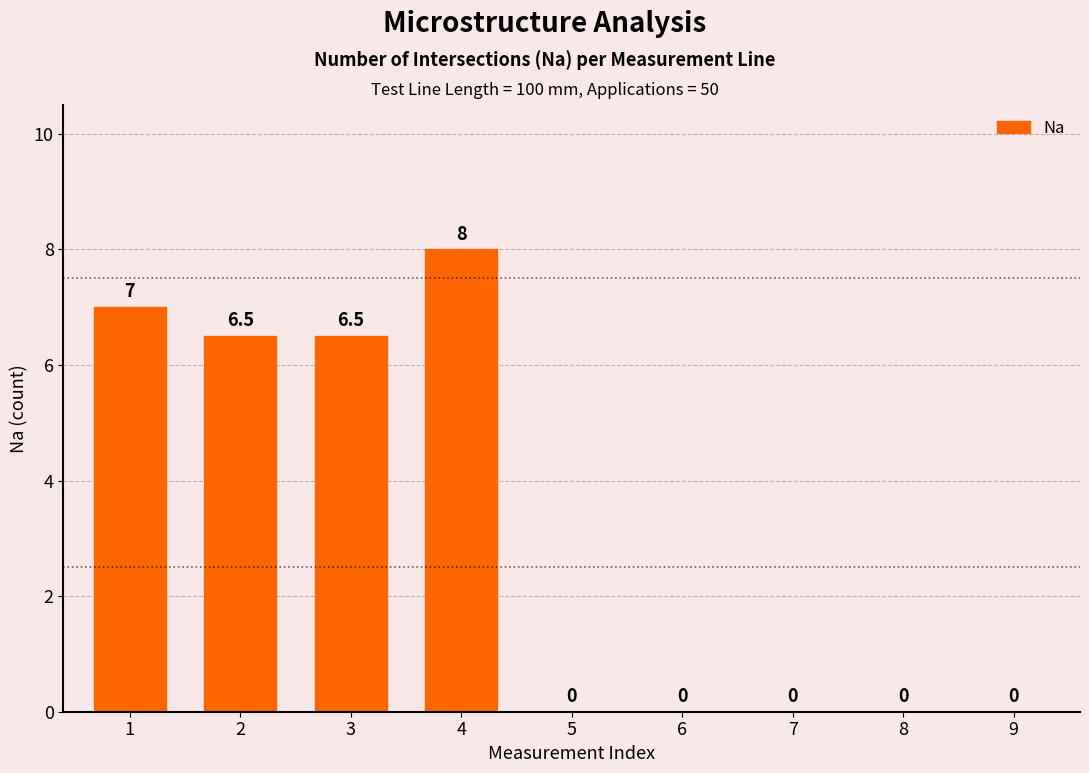

Reading left to right, list all the values displayed in this chart.

7.0	6.5	6.5	8.0	0.0	0.0	0.0	0.0	0.0